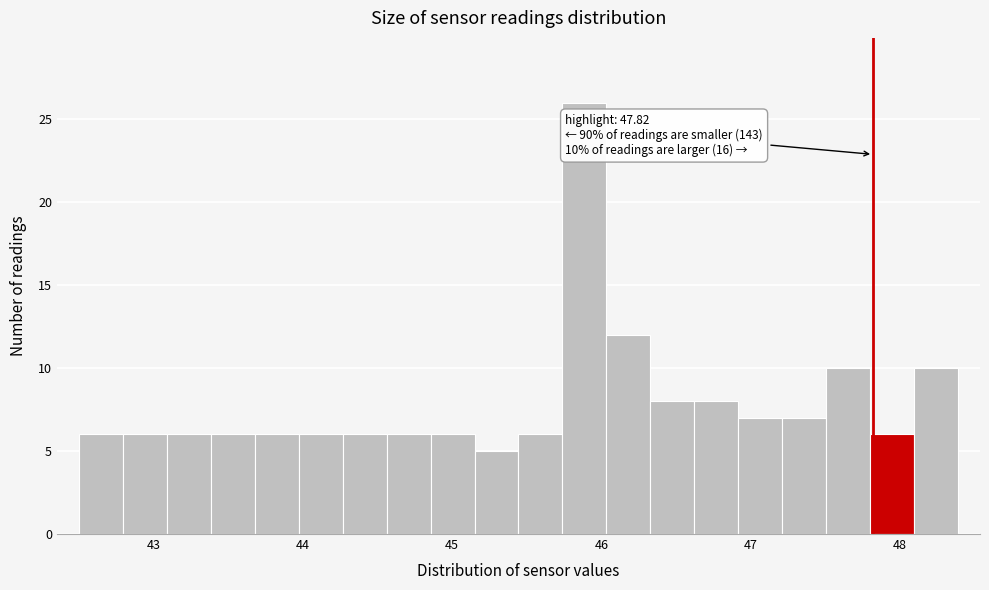

Around what value on the x-axis is the tallest bar? Give the approximate position of its centre, as read against the axis.

45.9